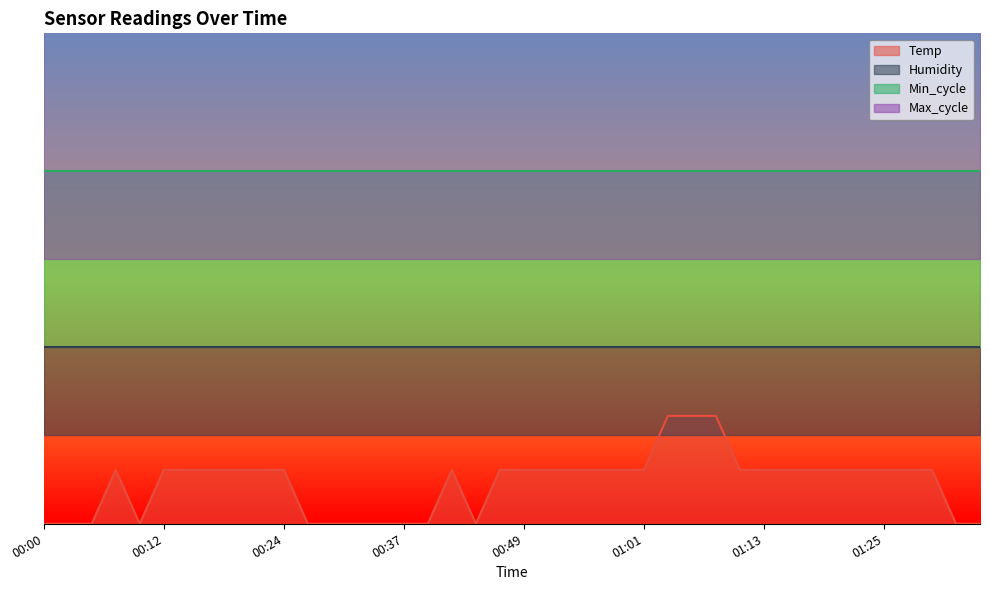

What value does the Max_cycle series have at 00:46?

1.1